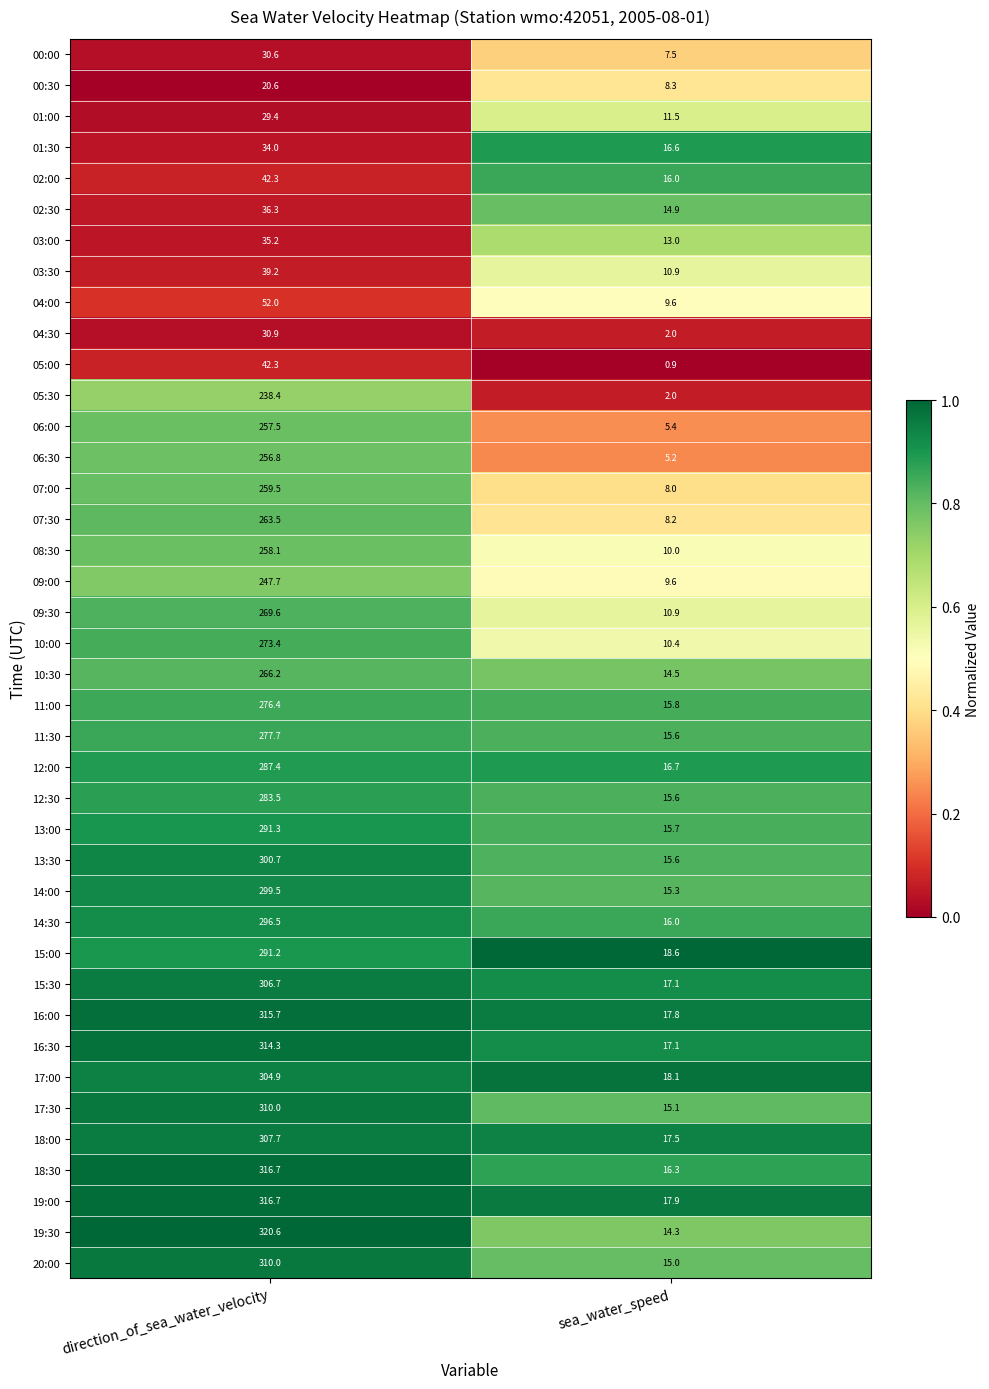

What is the spread (max minus min) of values at sea_water_speed?

17.7